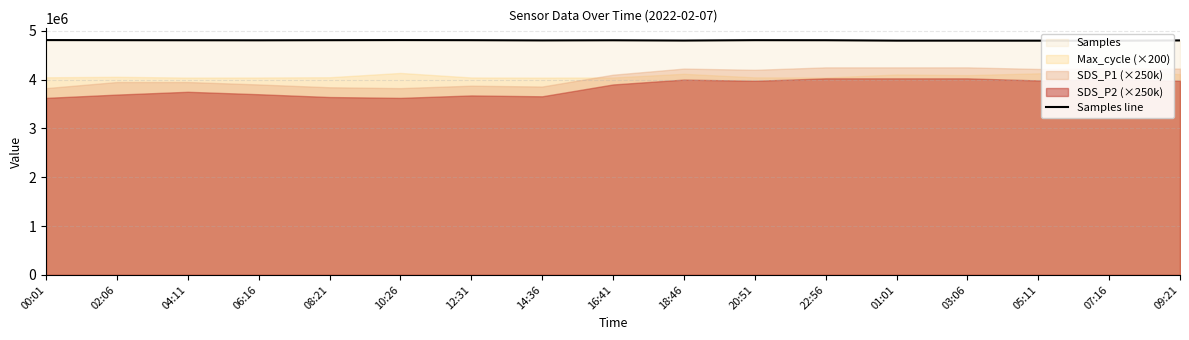

Reading right to left, extract all data points from this chart.

4802120	4795227	4797227	4797879	4797873	4806180	4807374	4799466	4805214	4802175	4807002	4808933	4806896	4804370	4805638	4807199	4809194